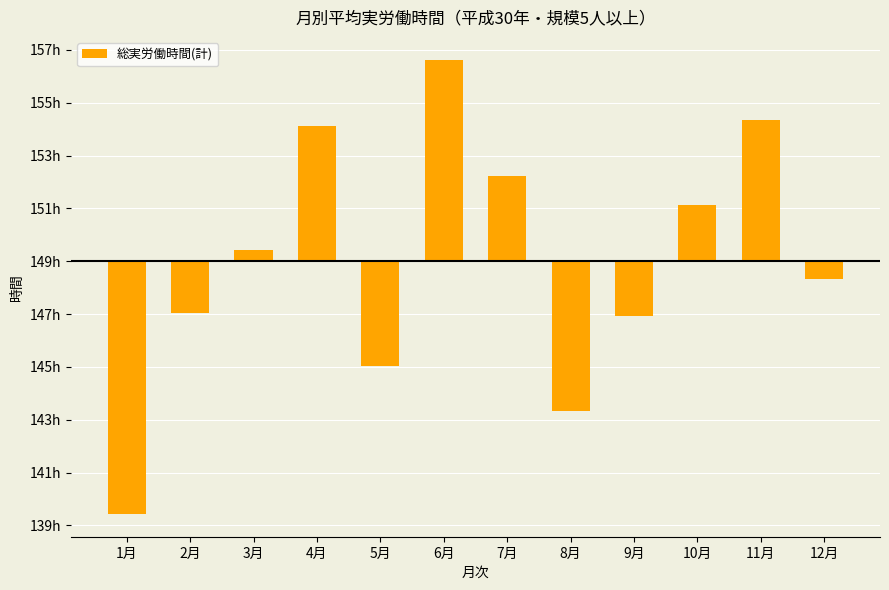

What is the label of the 5th bar from the right?

8月